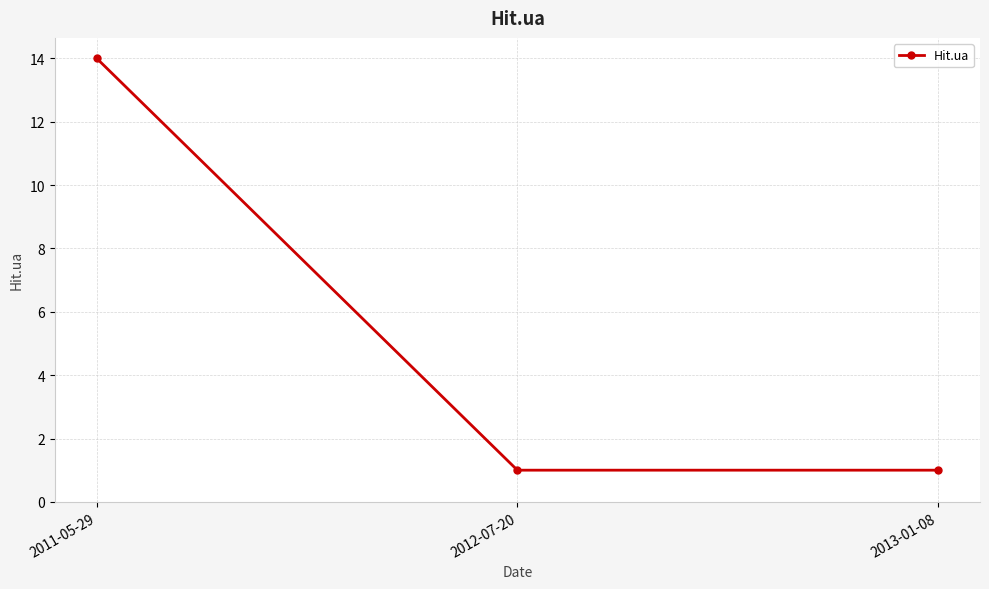

Which label corresponds to the largest value in the chart?

2011-05-29